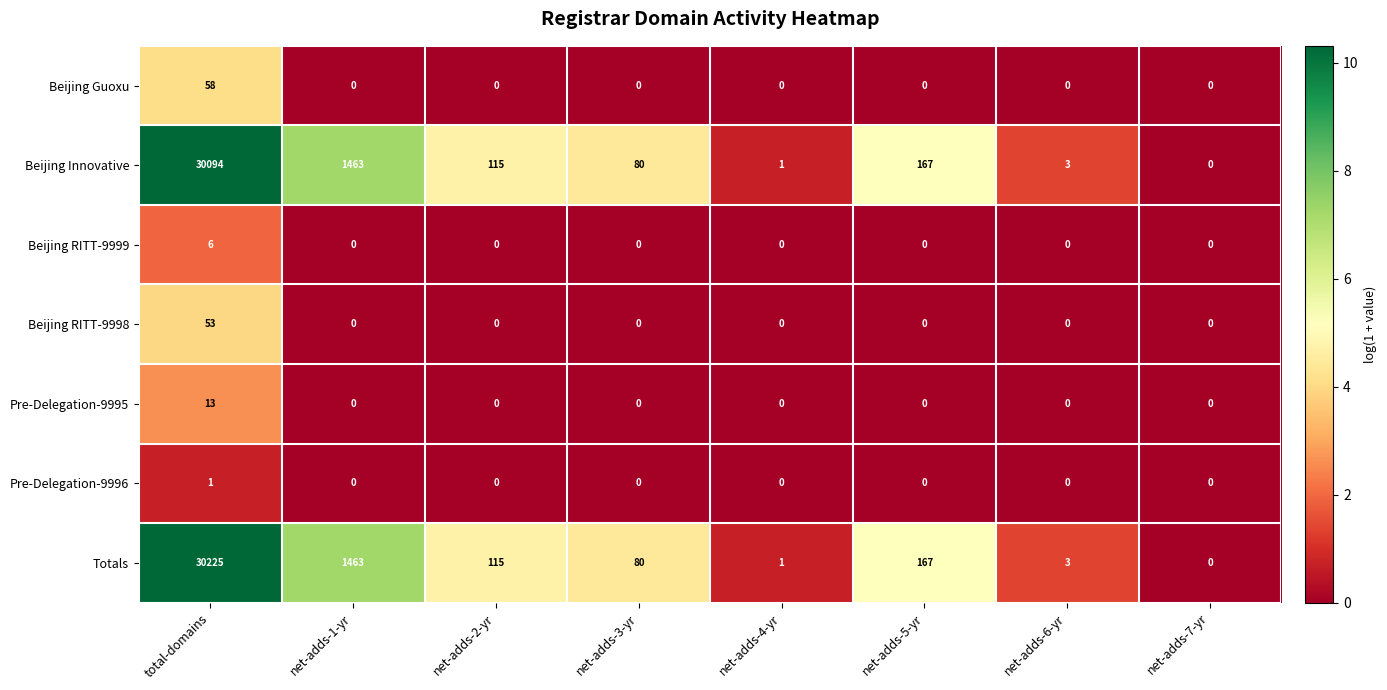

Which series has the largest total across all categories?

Totals